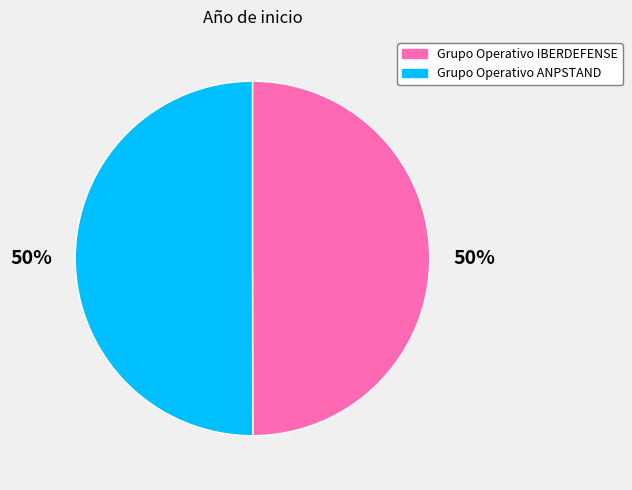

To the nearest percent, what percentage of the pie is Grupo Operativo ANPSTAND?

50%